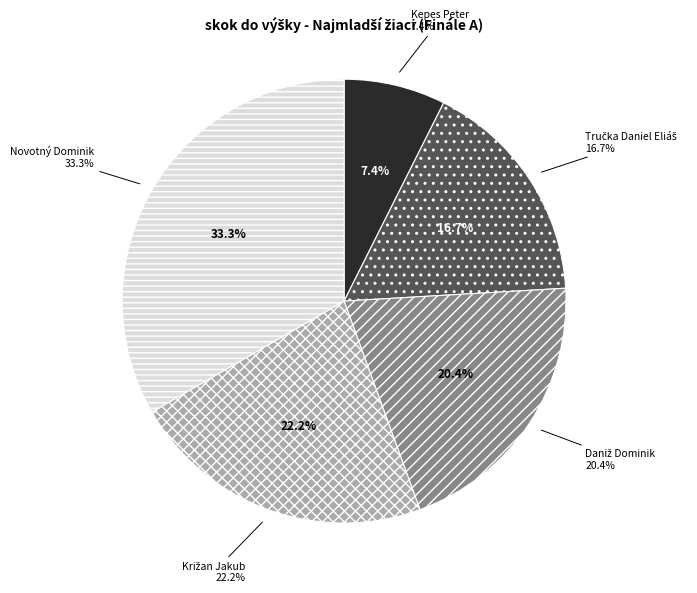

Count the number of slices in the pie.

5